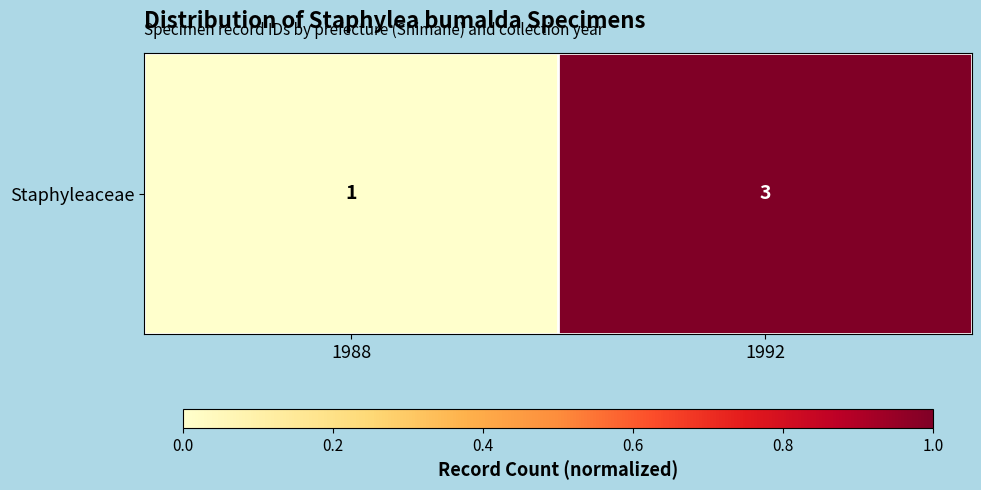

What is the difference between the values at 1988 and 1992?

1.0